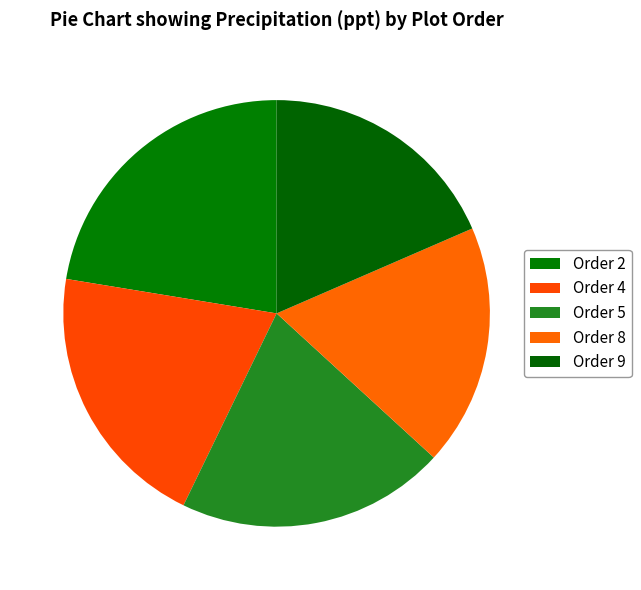

How many slices are in this pie chart?

5